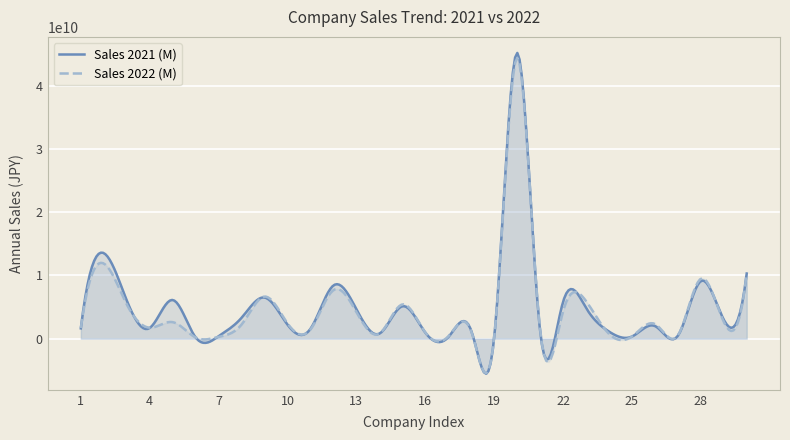

At how many categories does at least one series exceed 5318403742?

11